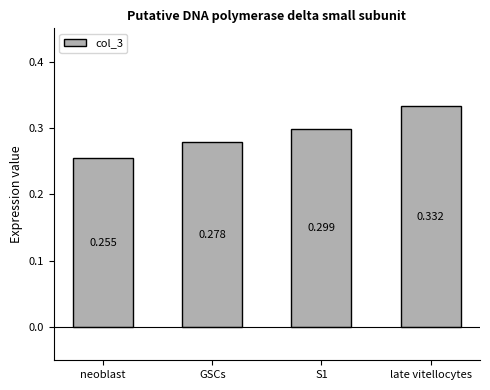

True or false: the data shows 0.3 at S1.

True